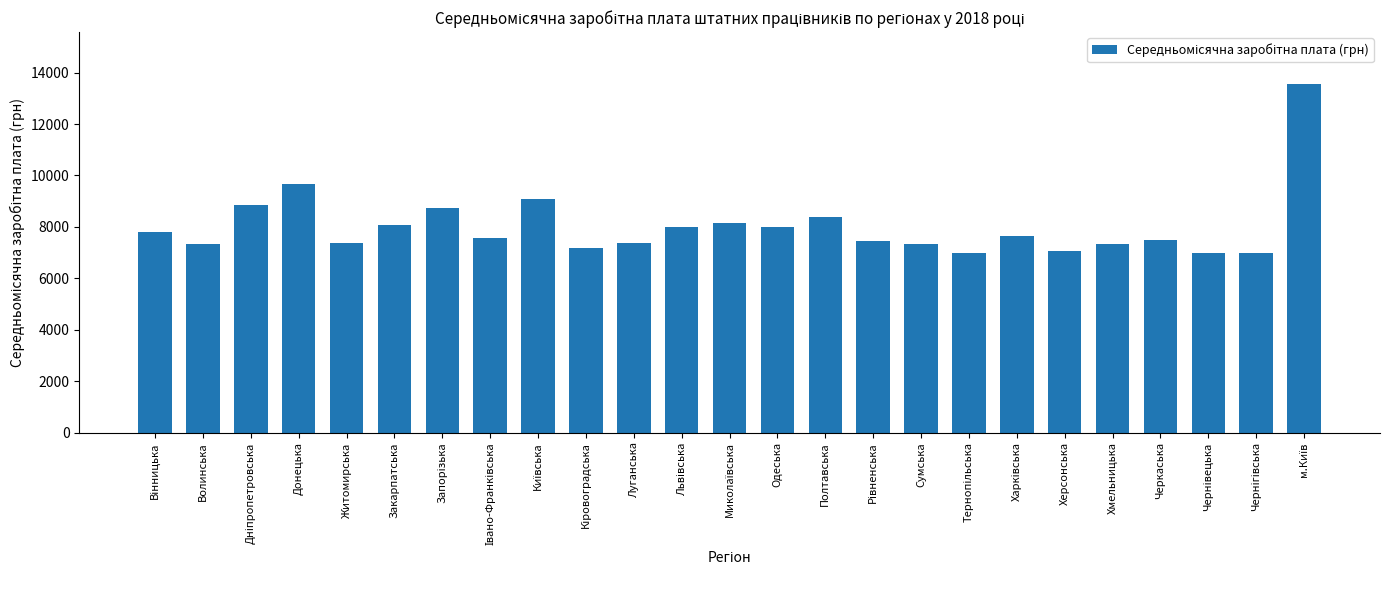

What value does the data have at Закарпатська?

8070.2